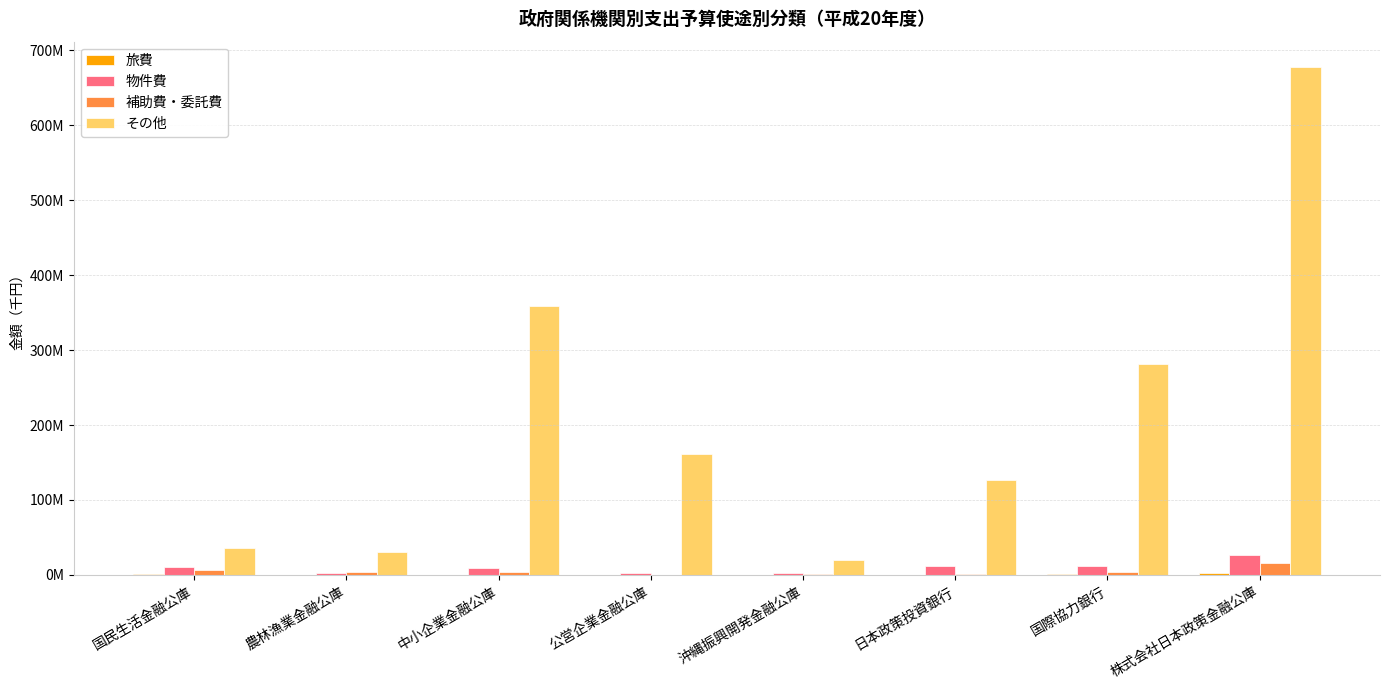

Reading left to right, list all the values displayed in this chart.

旅費: 658201	267099	430325	22847	98634	418745	1054898	1962924
物件費: 10124776	2698154	8961226	2965639	1880550	11306263	12504151	25952735
補助費・委託費: 5986952	4375535	3434753	59683	755469	1082711	3865569	15725932
その他: 35617817	30915501	359260673	161800357	20286558	126029962	280982054	677571425